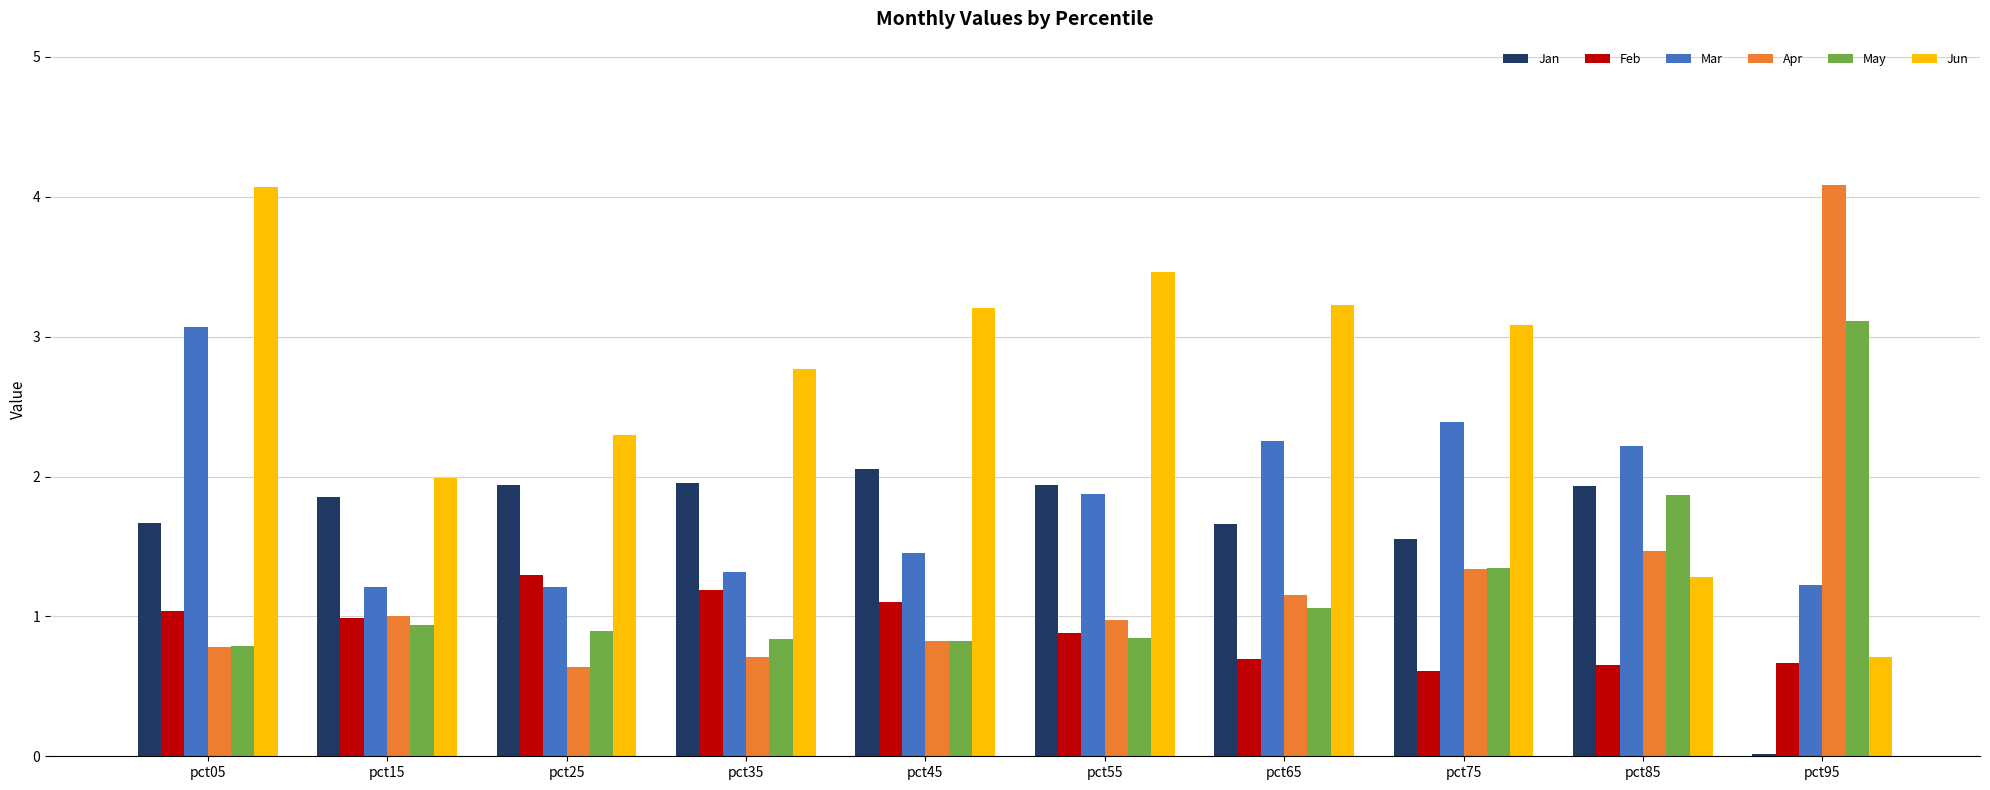

At which category is the sum across all series the highest?

pct05